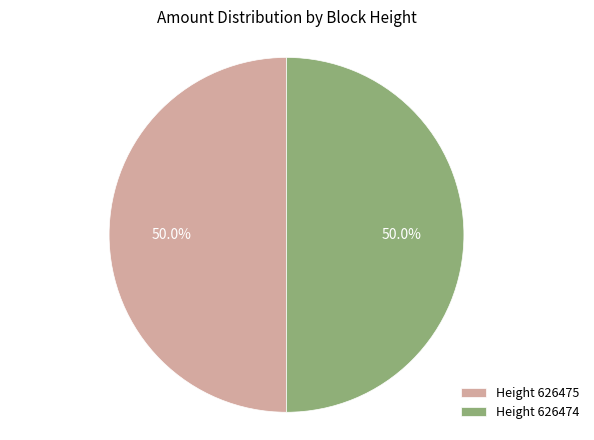

What portion of the pie excludes Height 626474?

50.0%